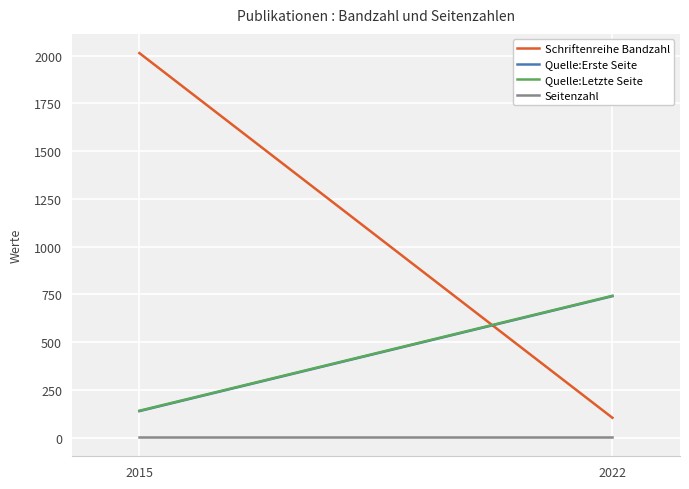

What is the average value of the Seitenzahl series?

3